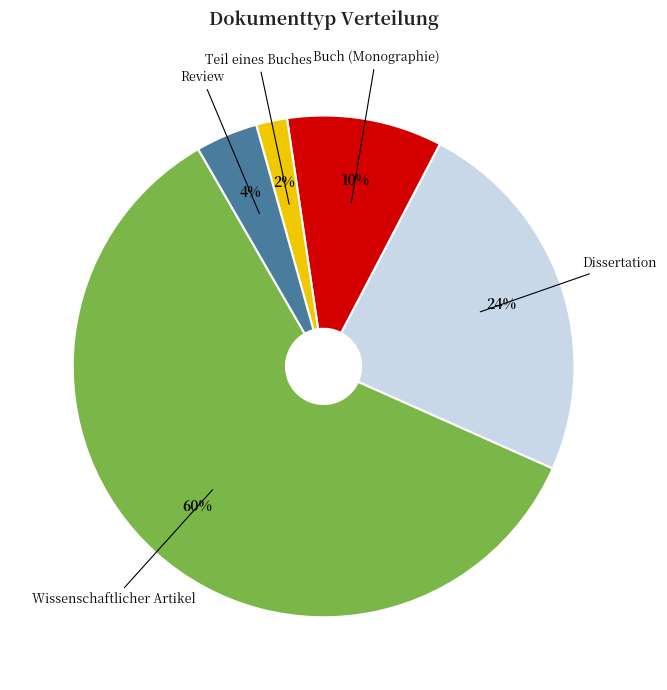

Which category has the biggest portion of the pie?

Wissenschaftlicher Artikel